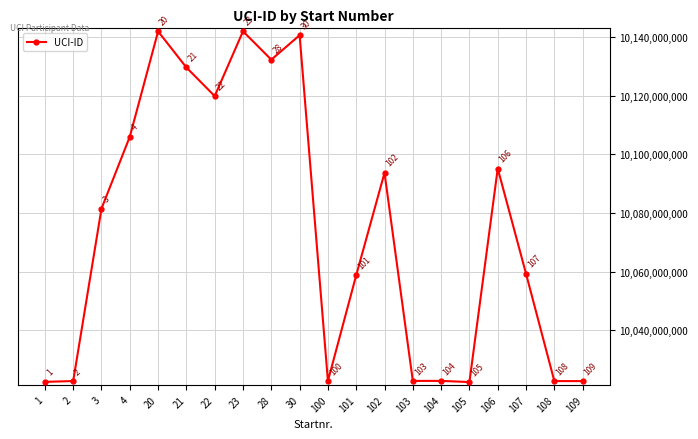

Reading left to right, extract all data points from this chart.

10022341710	10022613411	10081493219	10106026236	10141995957	10129679684	10119902084	10142026370	10132340417	10140686053	10022639275	10058753284	10093715623	10022658069	10022671510	10022273810	10095169007	10059267384	10022605428	10022595021